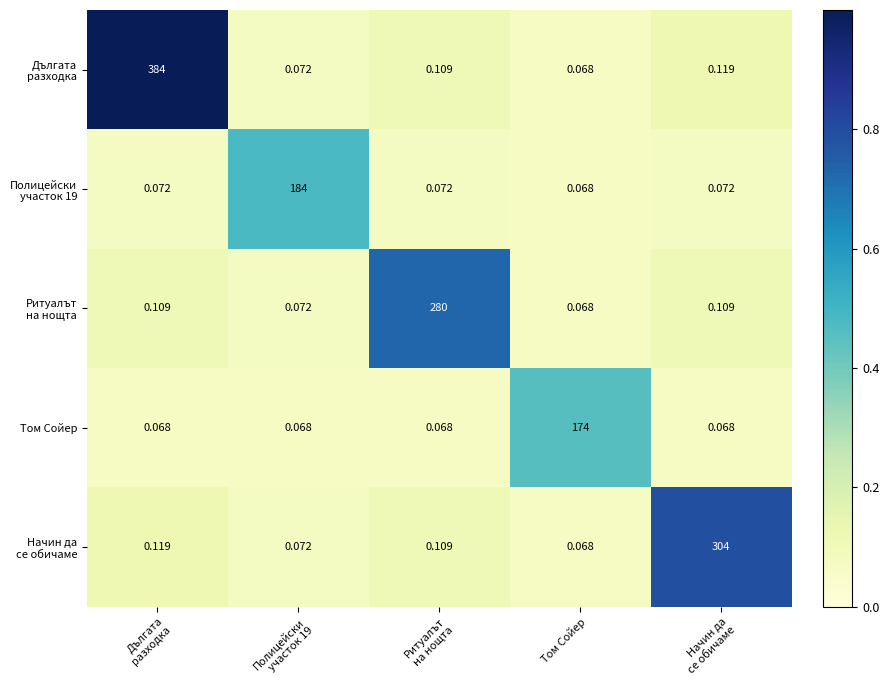

Count the number of data series in this chart.

5